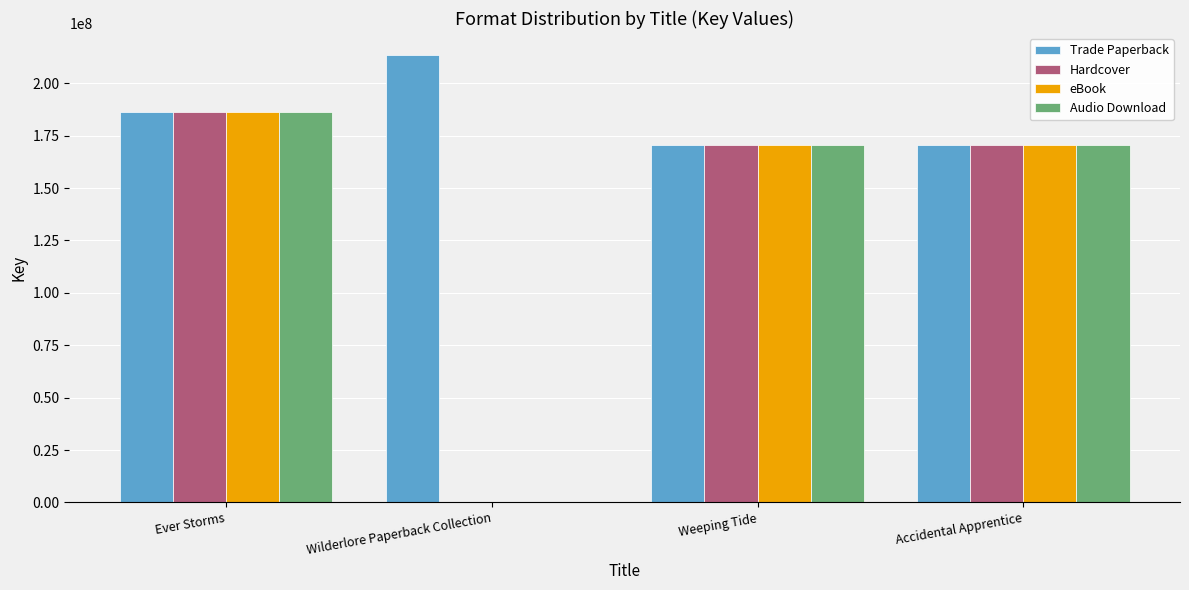

What is the sum of the Audio Download values at Ever Storms and Accidental Apprentice?

356966144